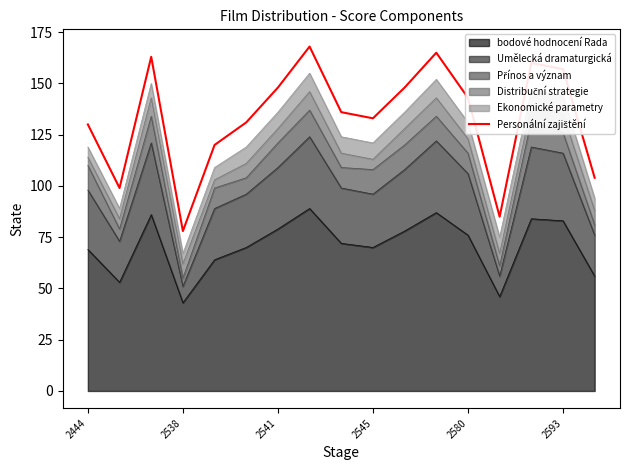

What position from the left is 14?

15